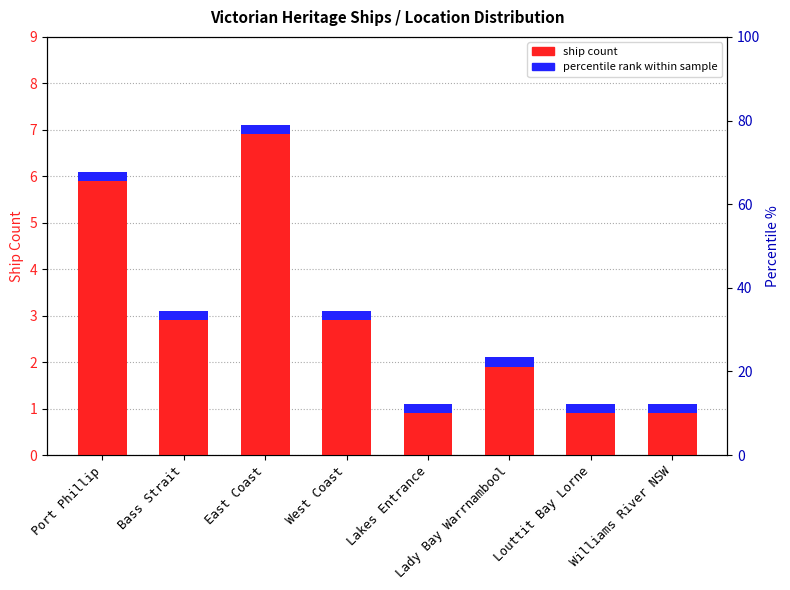

What is the sum of the values at West Coast and Bass Strait?

6